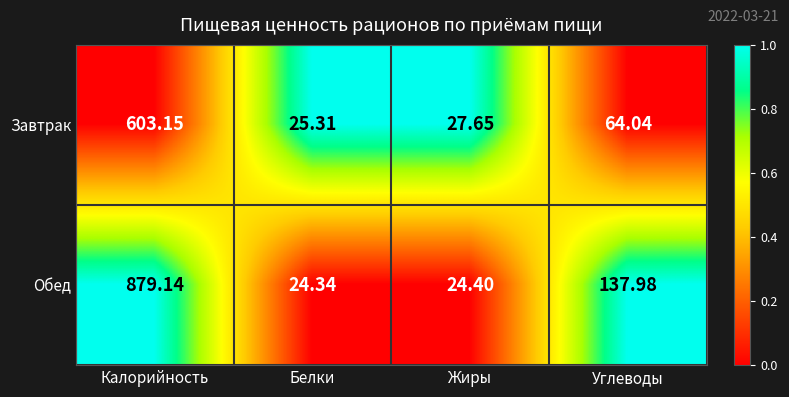

Which series has the widest spread of values?

Обед